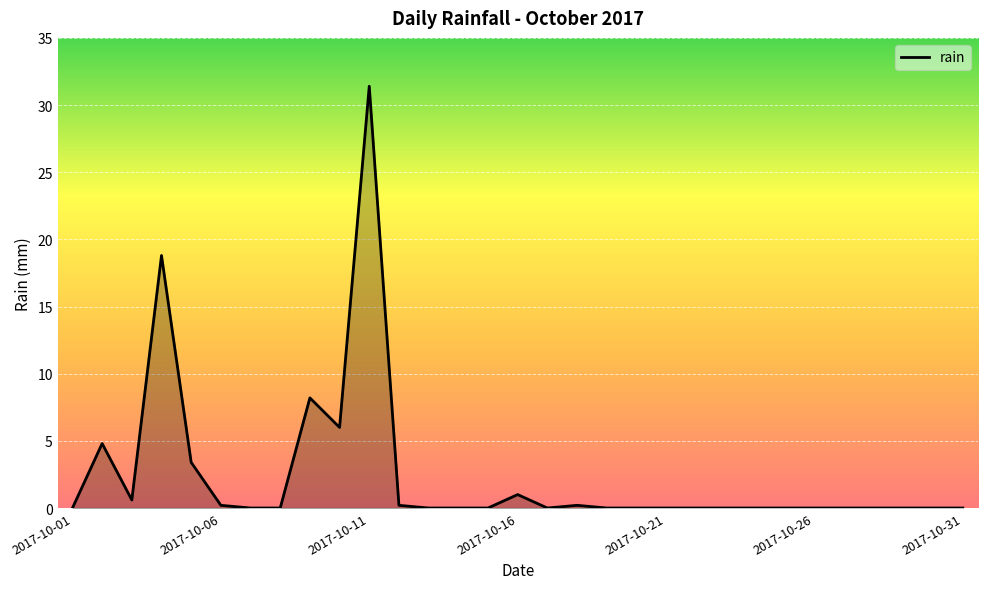

What is the maximum value shown in the chart?

31.4